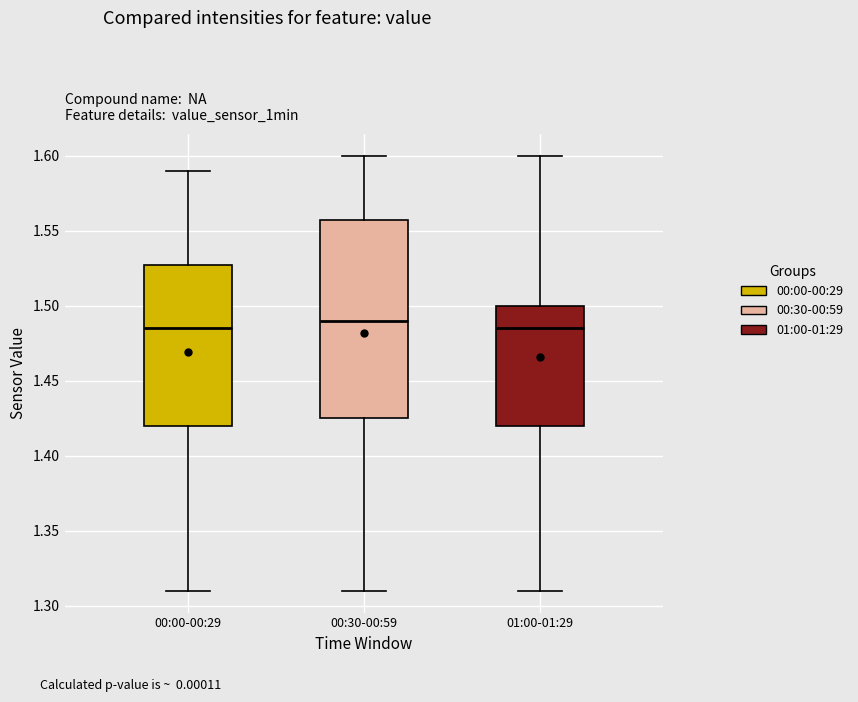

Reading left to right, transcribe this box plot: for each box, give where its median line is, the range the box spans, and where its two whiskers end, as read against the y-axis. The values are not printed on the chart, so give them approximately, as read against the axis.

00:00-00:29: median 1.485, box 1.420 to 1.530, whiskers 1.310 to 1.590
00:30-00:59: median 1.490, box 1.425 to 1.560, whiskers 1.310 to 1.600
01:00-01:29: median 1.485, box 1.420 to 1.500, whiskers 1.310 to 1.600